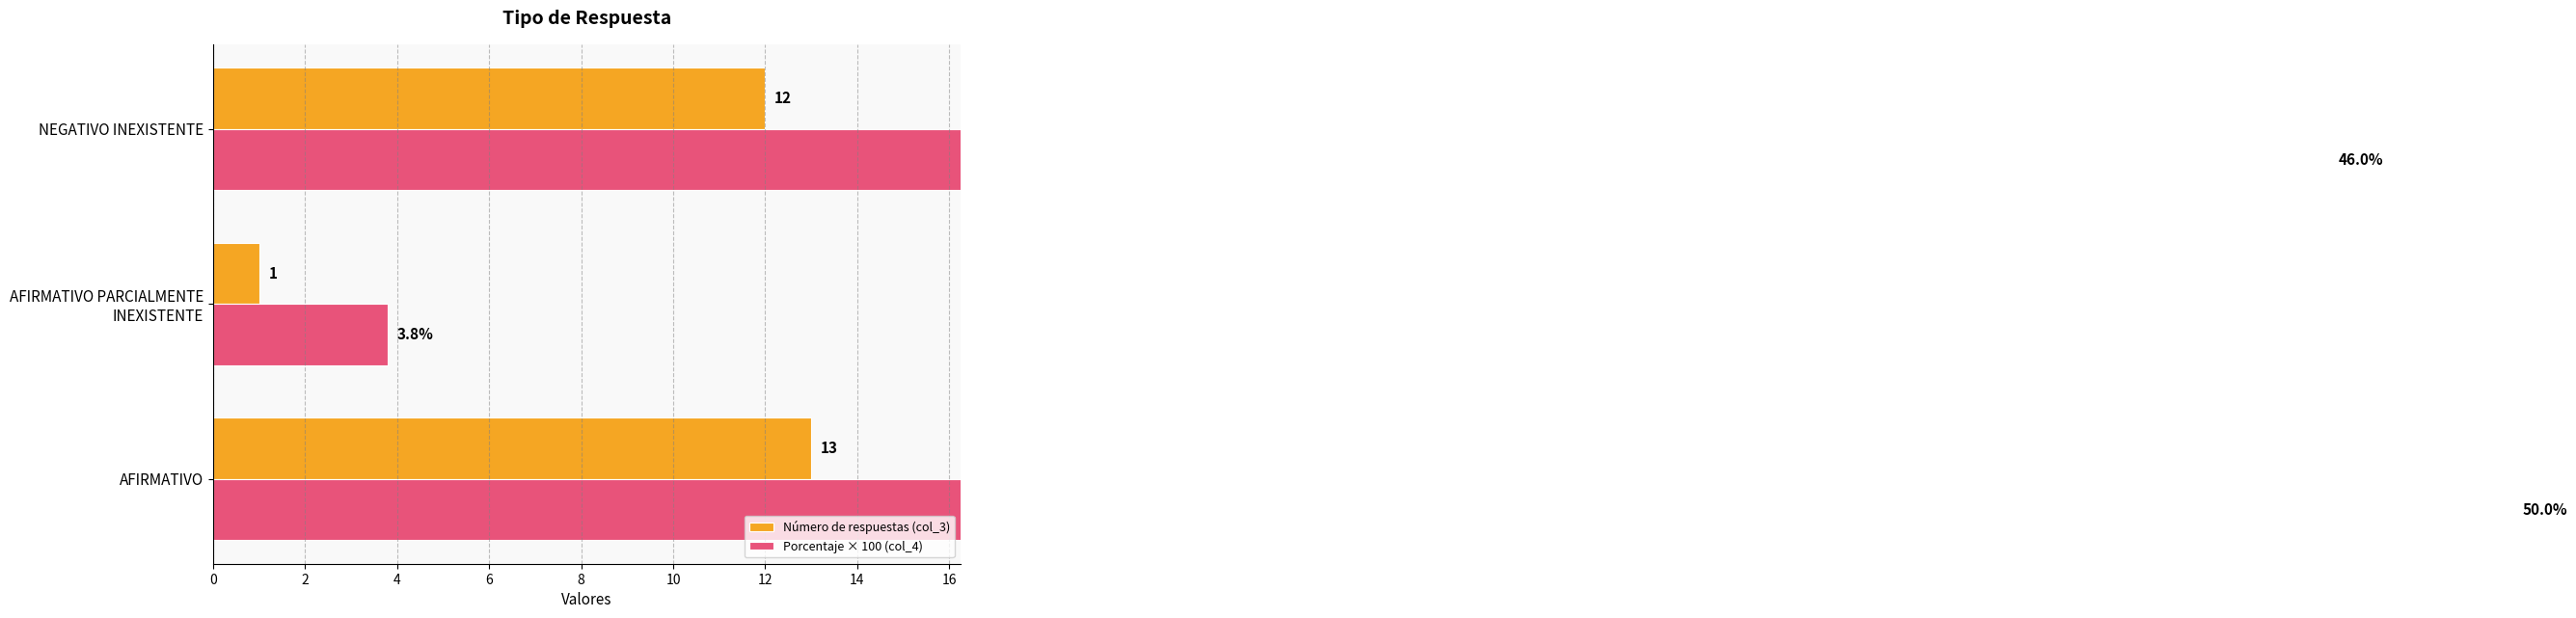

What is the difference between the maximum and minimum values in the Porcentaje × 100 (col_4) series?

46.2